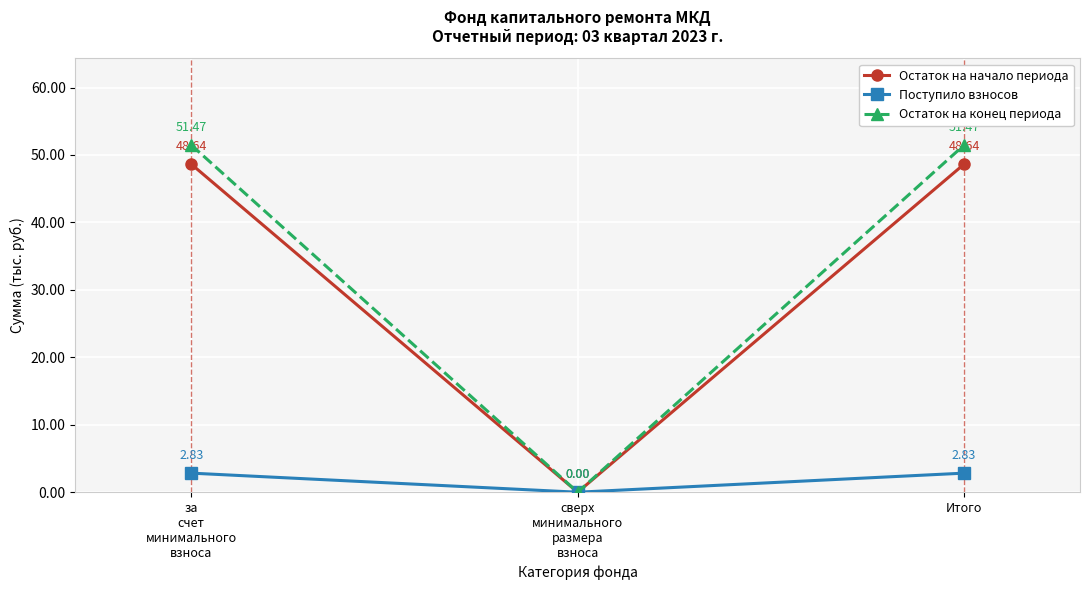

What is the label of the 1st point from the right?

Итого